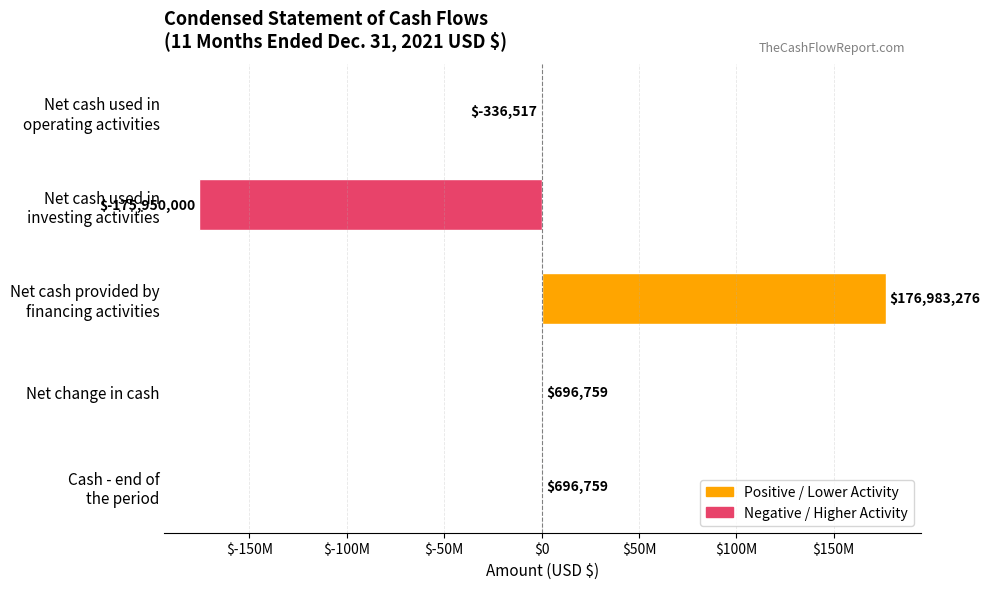

Are the bars horizontal?

Yes